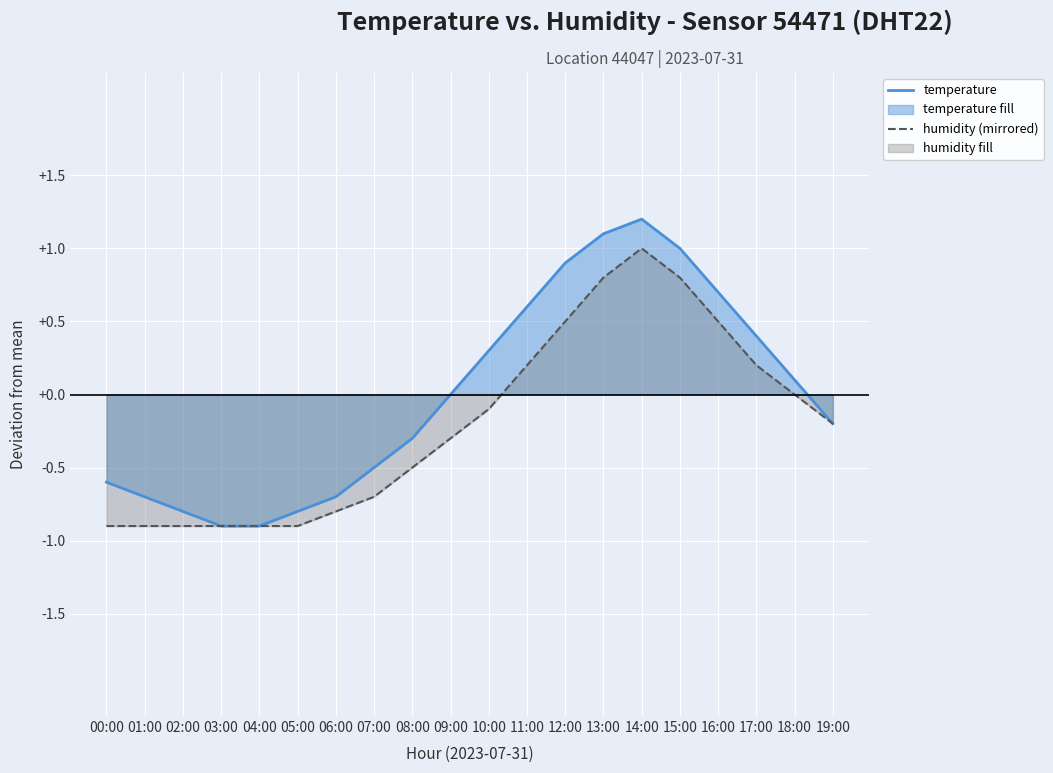

What is the label of the 9th point from the right?

11:00